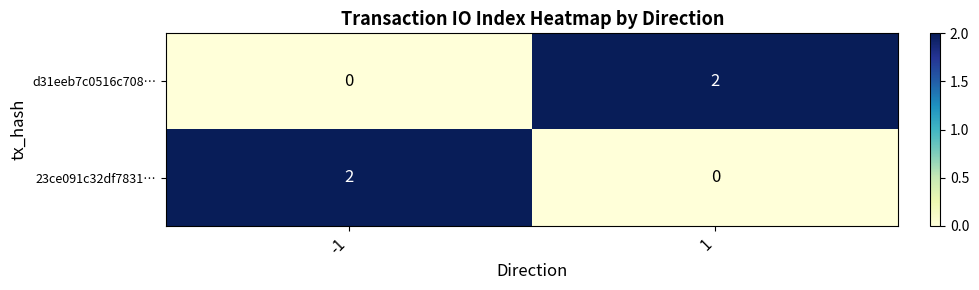

At 1, list the series in order from smallest to largest.

23ce091c32df7831…, d31eeb7c0516c708…